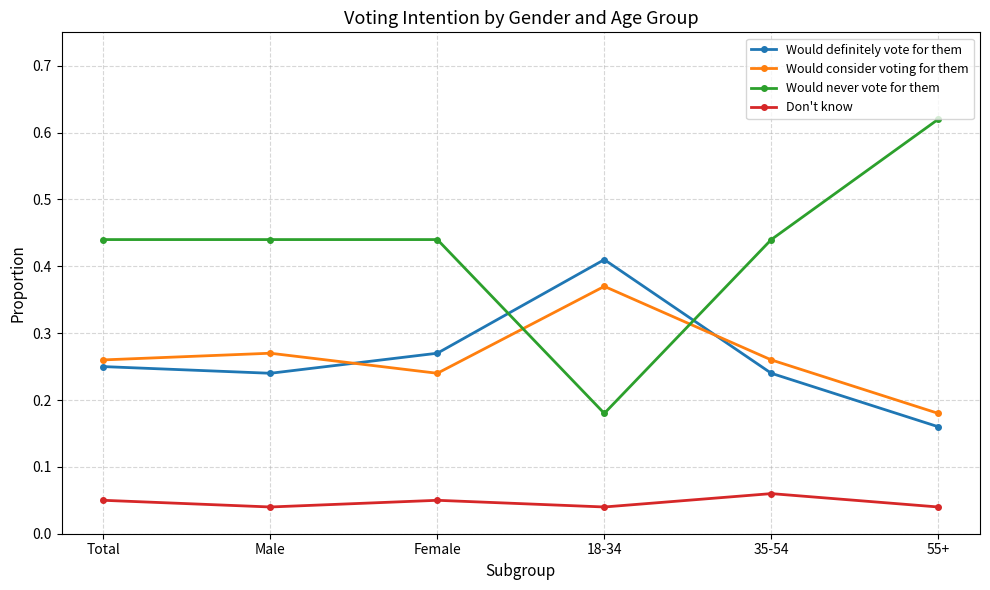

Is the value of Would definitely vote for them at 18-34 greater than the value of Don't know at Total?

Yes